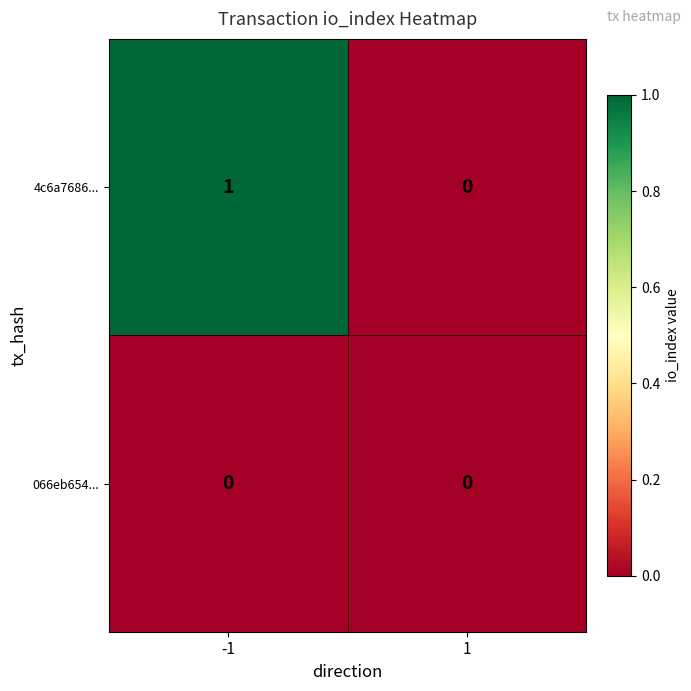

Rank the series by their maximum value, from lowest to highest.

066eb654..., 4c6a7686...